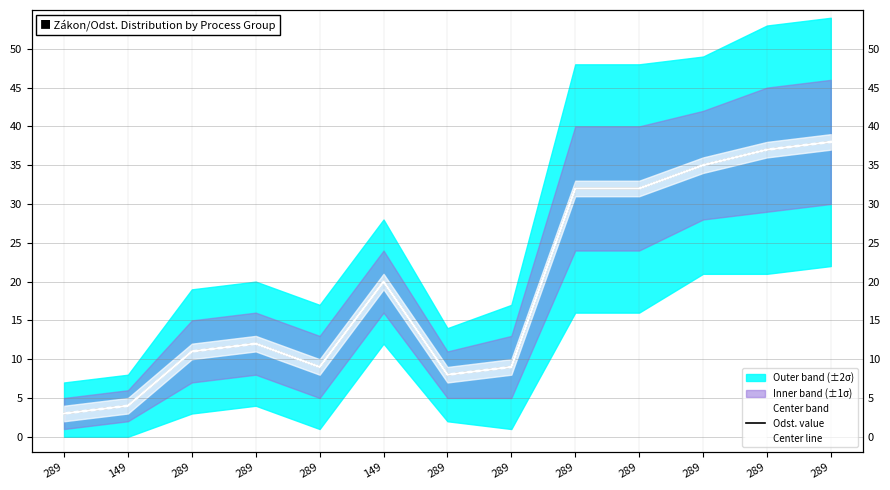

Rank the series at 289 from lowest to highest value.

Odst. value, Center line